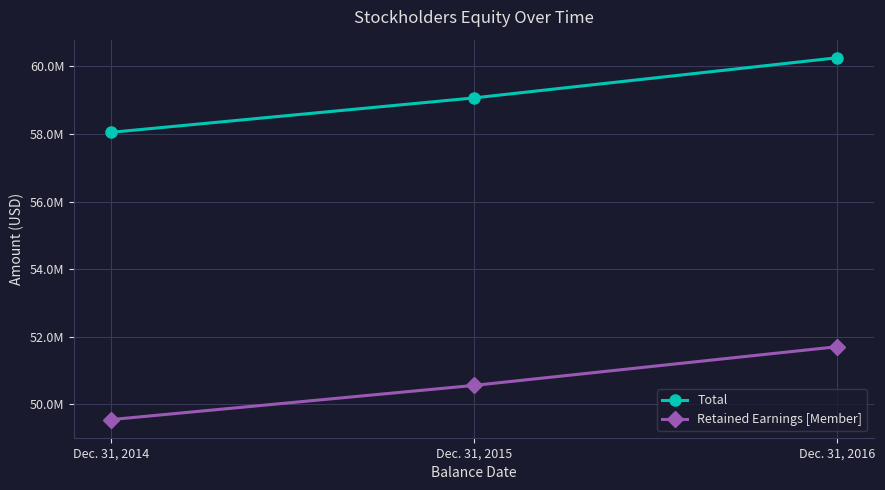

True or false: Total has a value of 38057869 at Dec. 31, 2014.

False